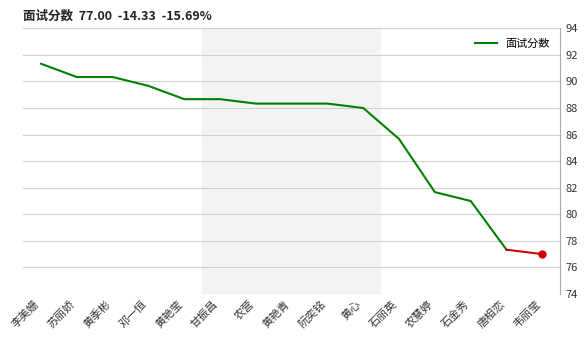

Reading left to right, transcribe all the data shown in this chart.

91.3	90.3	90.3	89.7	88.7	88.7	88.3	88.3	88.3	88.0	85.7	81.7	81.0	77.3